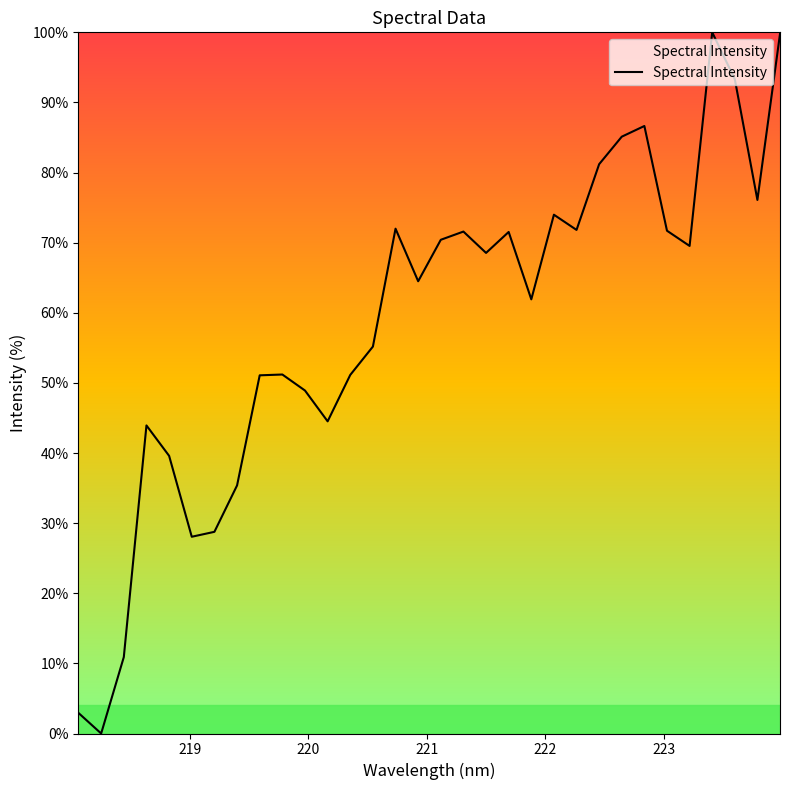

How many values are above zero?

31